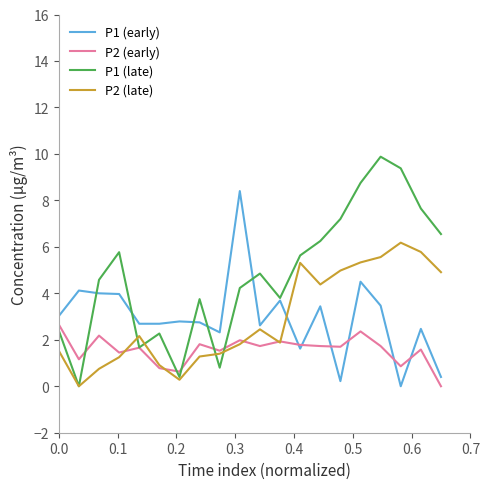

Rank the series by their maximum value, from highest to lowest.

P1 (late), P1 (early), P2 (late), P2 (early)